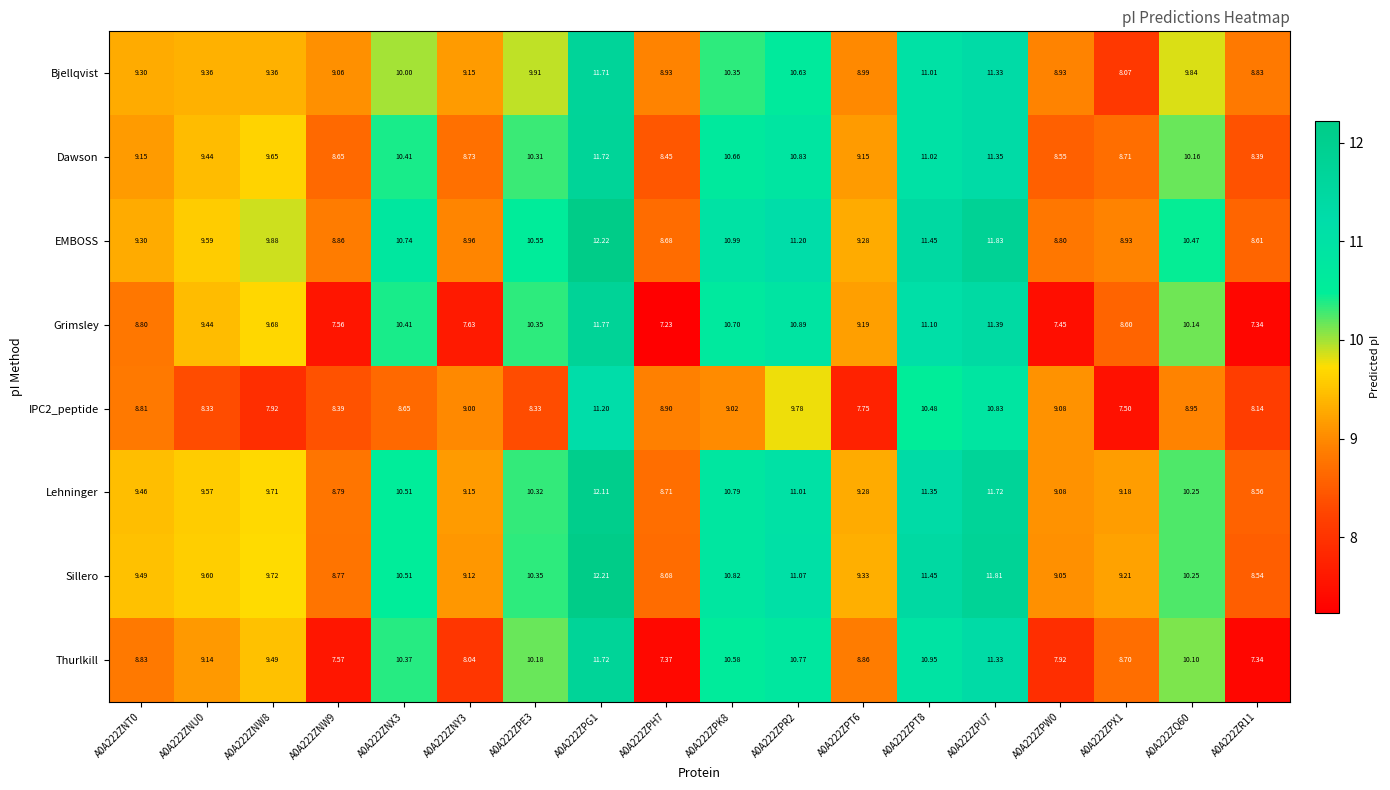

Which series has the largest total across all categories?

EMBOSS